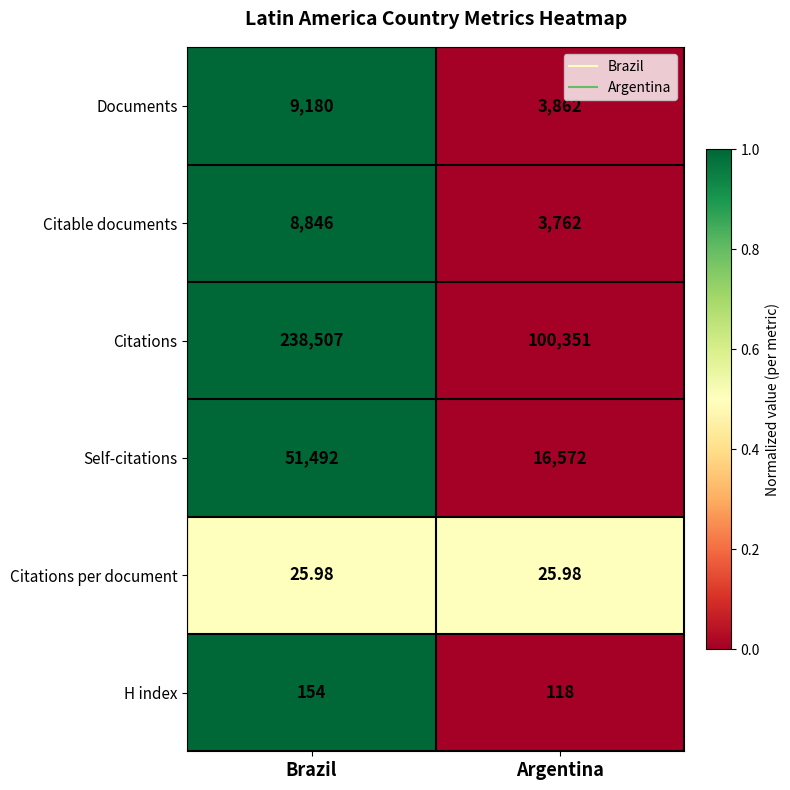

Which series has the largest range (max minus min)?

Citations